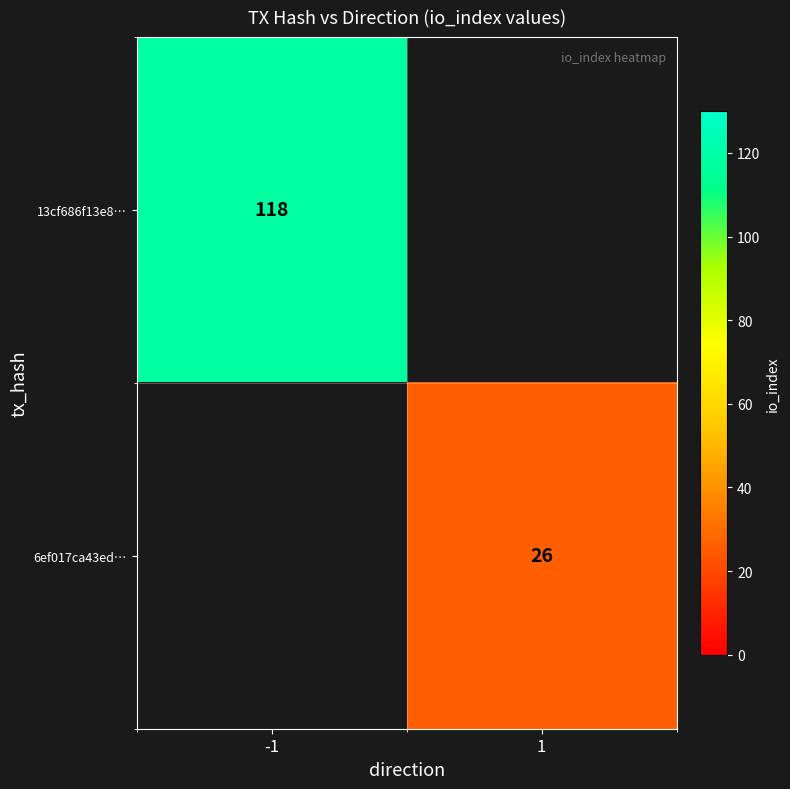

The value of 13cf686f13e8… at -1 is 171. True or false?

False